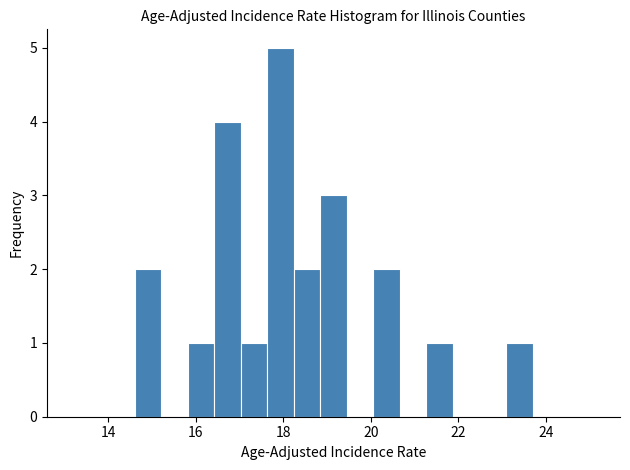

Read against the x-axis, roughly where is the centre of the tallest bar?

18.0